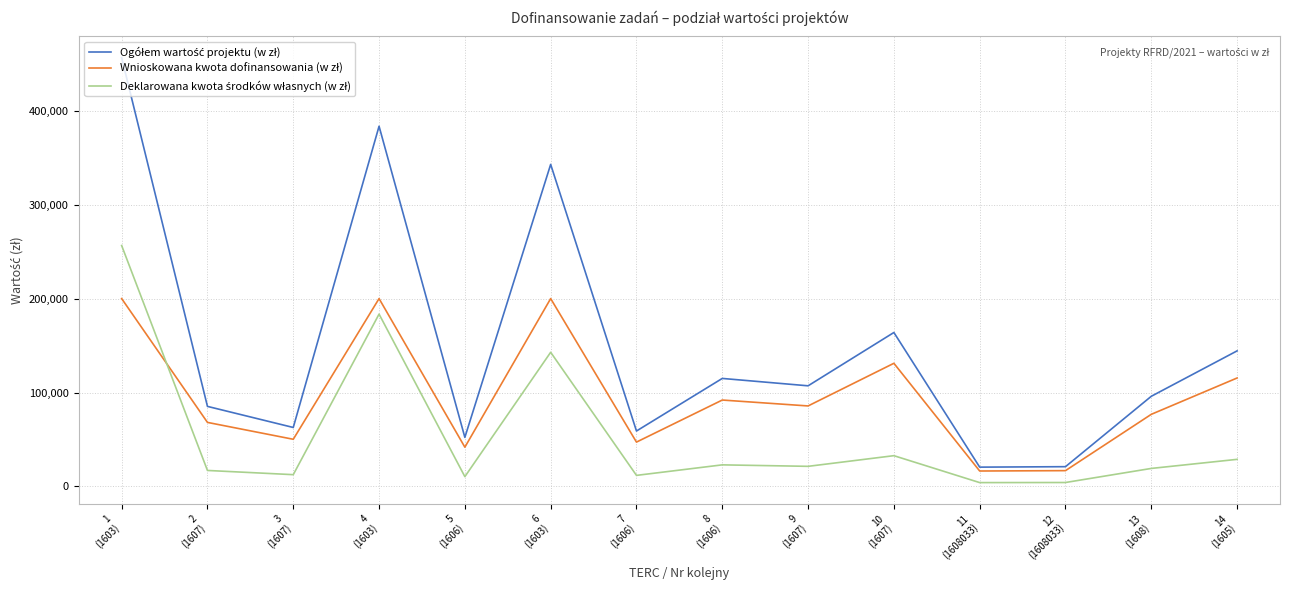

How many lines are shown in the chart?

3